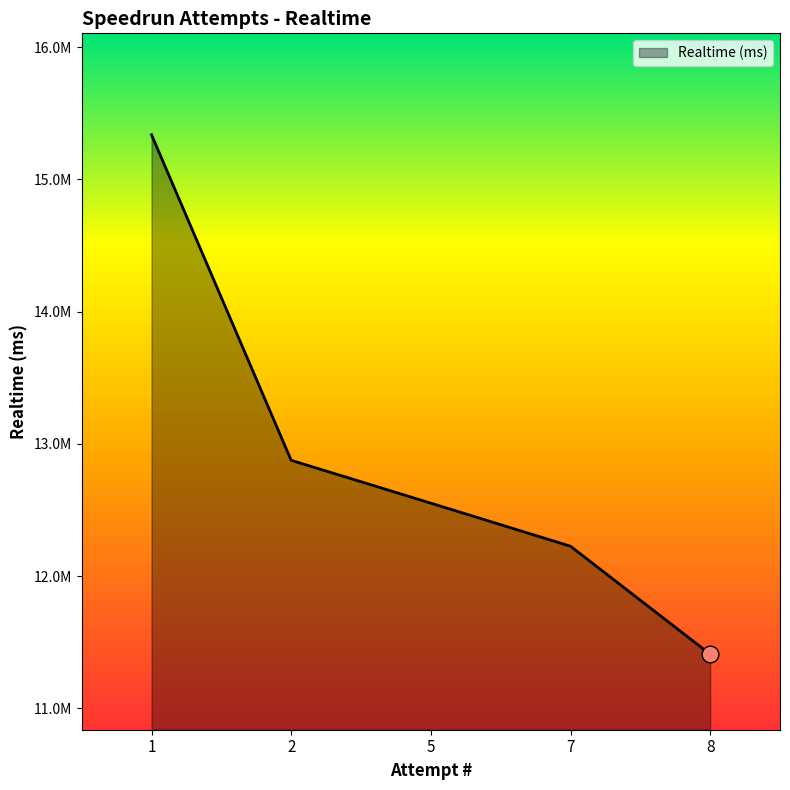

What is the value of the 3rd point from the left?

12552155